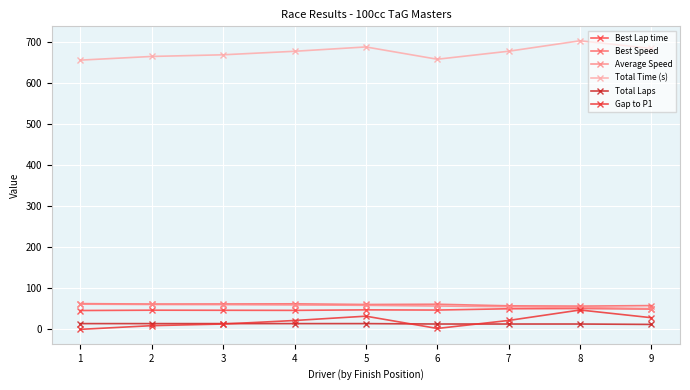

What is the sum of the Total Laps values at 1 and 3?

28.0